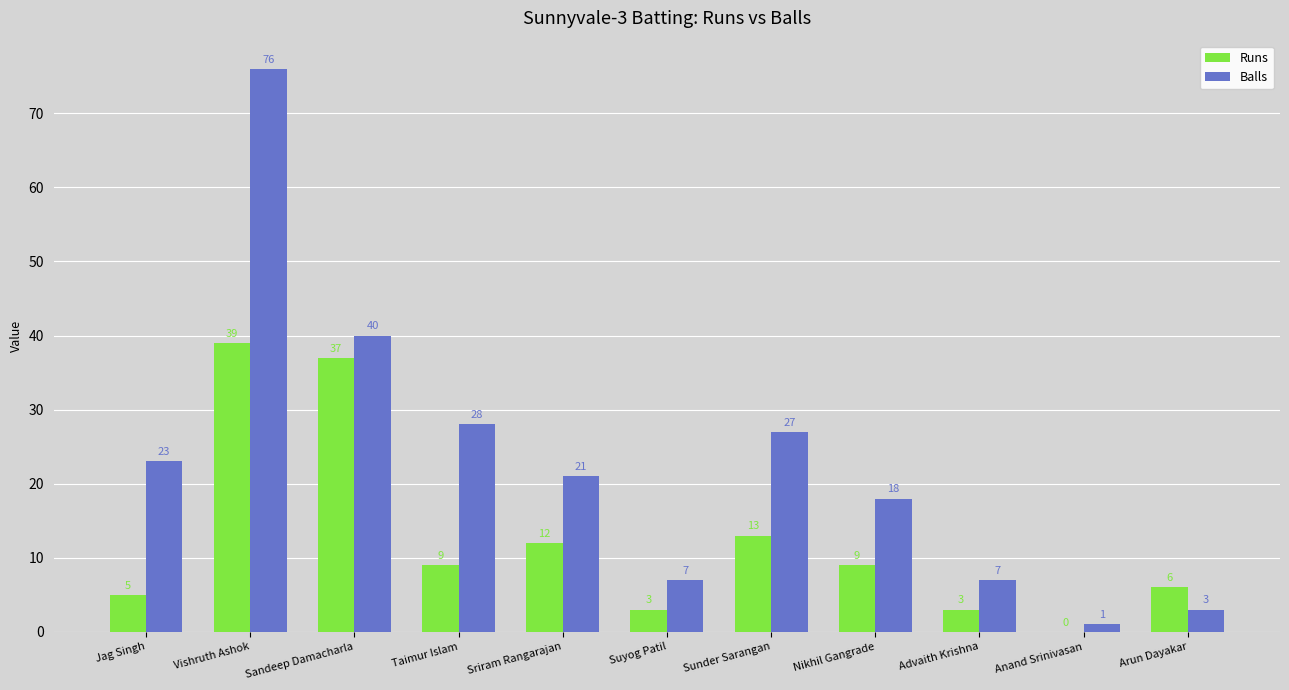

Reading right to left, extract all data points from this chart.

Runs: Arun Dayakar=6	Anand Srinivasan=0	Advaith Krishna=3	Nikhil Gangrade=9	Sunder Sarangan=13	Suyog Patil=3	Sriram Rangarajan=12	Taimur Islam=9	Sandeep Damacharla=37	Vishruth Ashok=39	Jag Singh=5
Balls: Arun Dayakar=3	Anand Srinivasan=1	Advaith Krishna=7	Nikhil Gangrade=18	Sunder Sarangan=27	Suyog Patil=7	Sriram Rangarajan=21	Taimur Islam=28	Sandeep Damacharla=40	Vishruth Ashok=76	Jag Singh=23